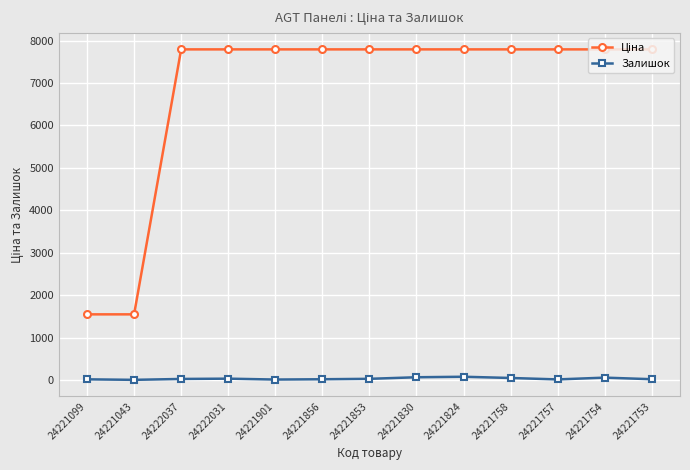

What is the label of the 13th point from the right?

24221099